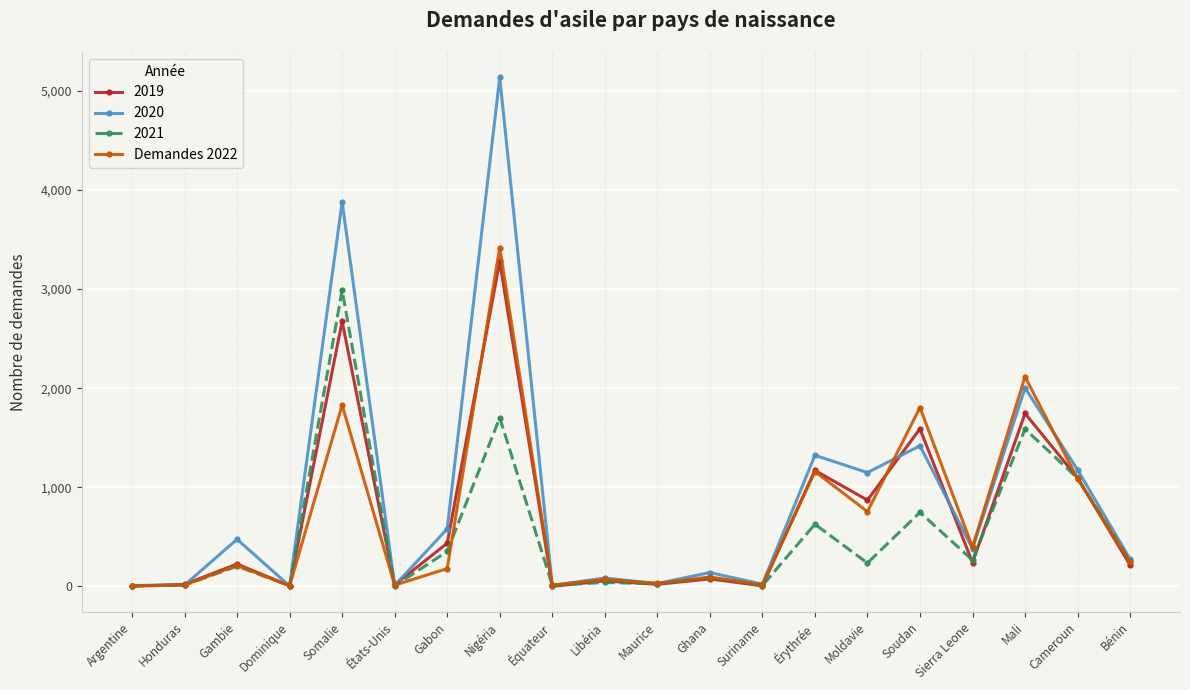

What is the spread (max minus min) of values at Bénin?

59